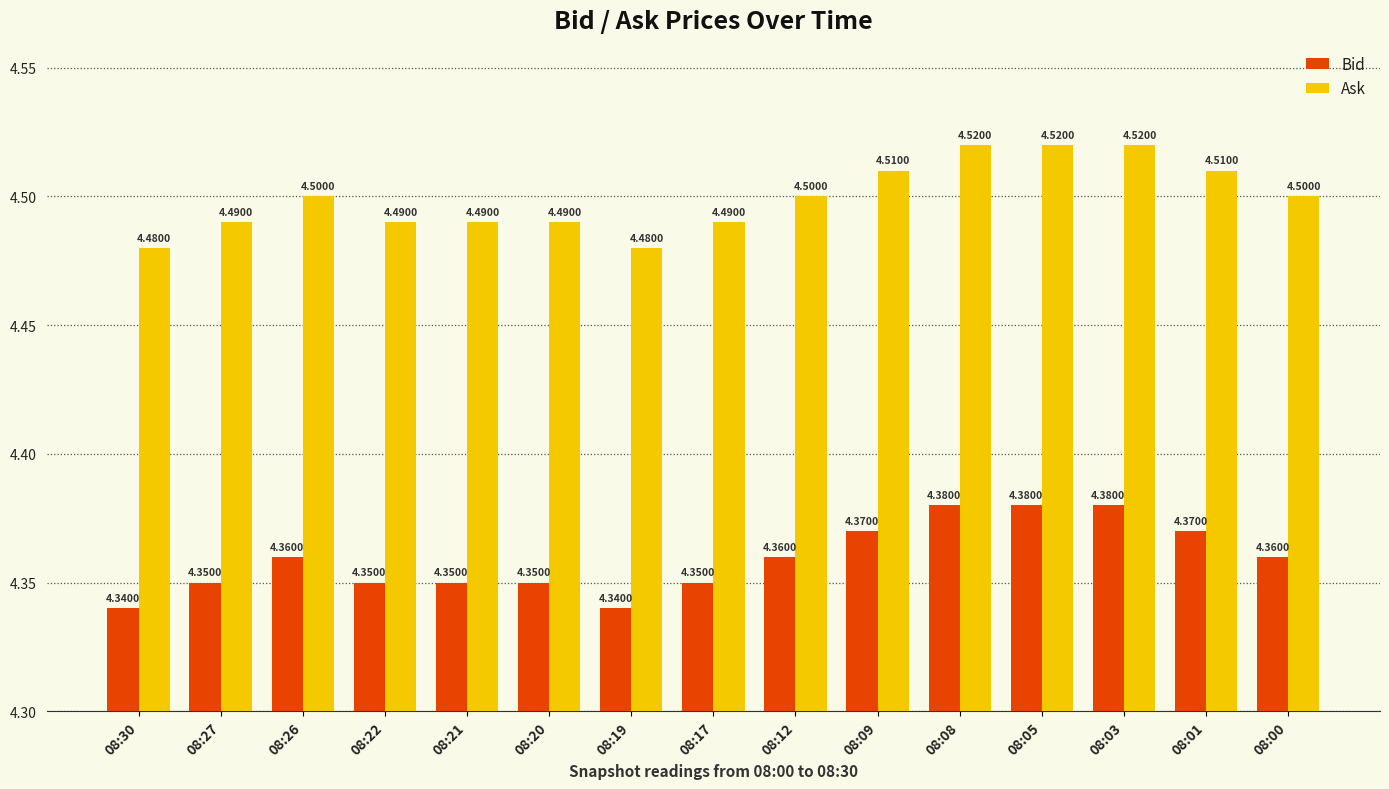

What is the value of the Ask bar at the 4th from the left?

4.5